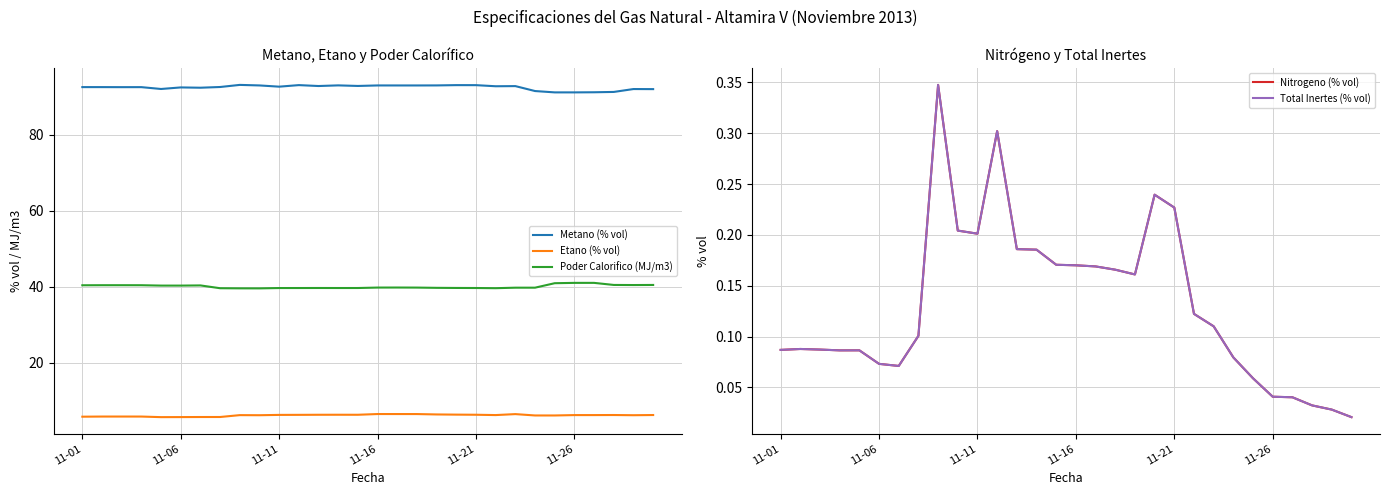

At how many categories does at least one series exceed 22?

30